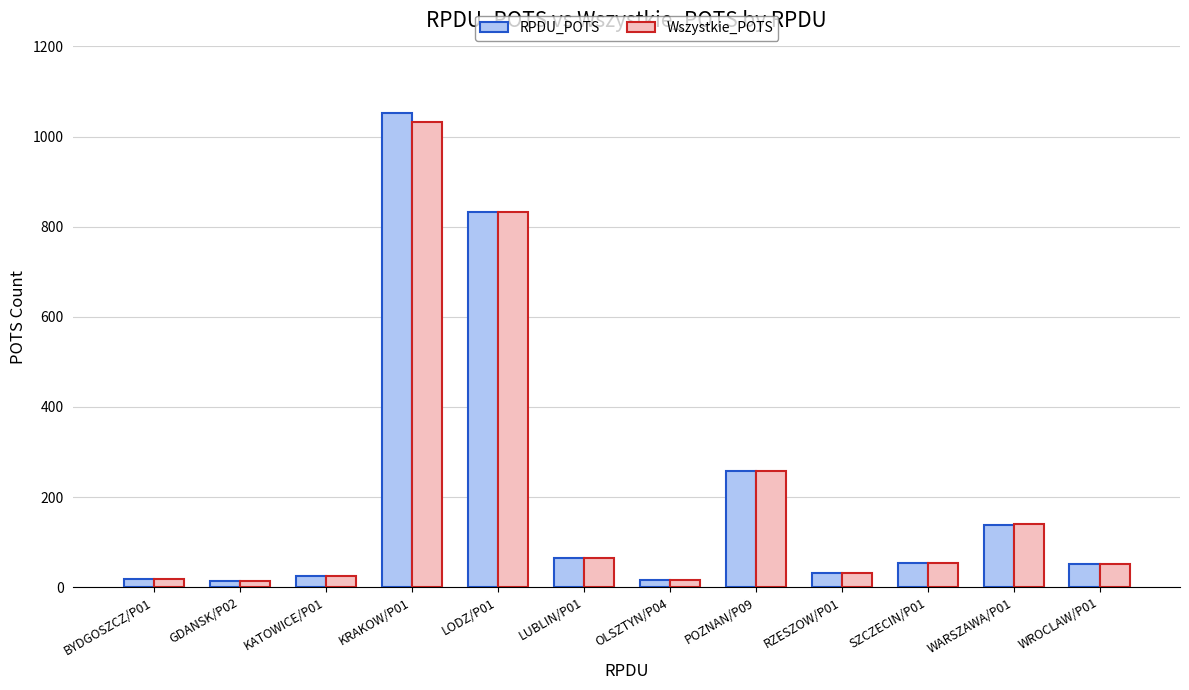

At which category is the sum across all series the highest?

KRAKOW/P01